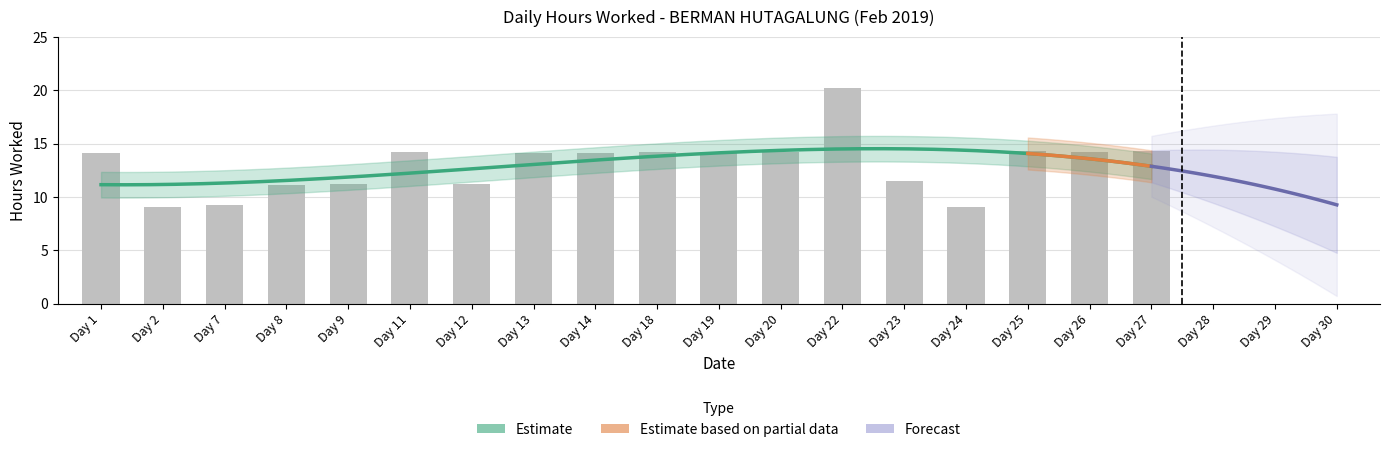

True or false: the data shows 23.6 at Day 27.

False